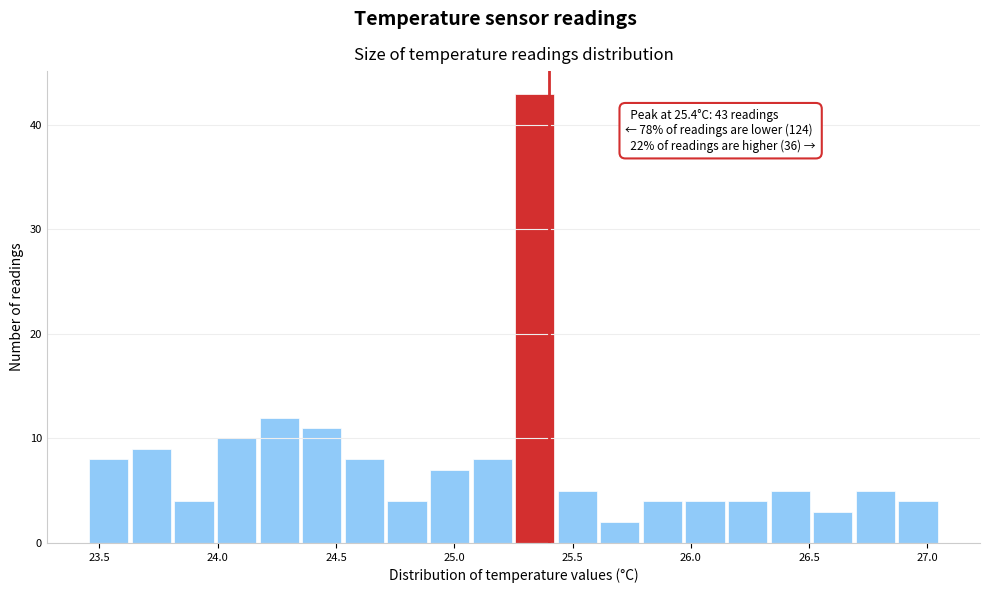

Around what value on the x-axis is the tallest bar? Give the approximate position of its centre, as read against the axis.

25.35